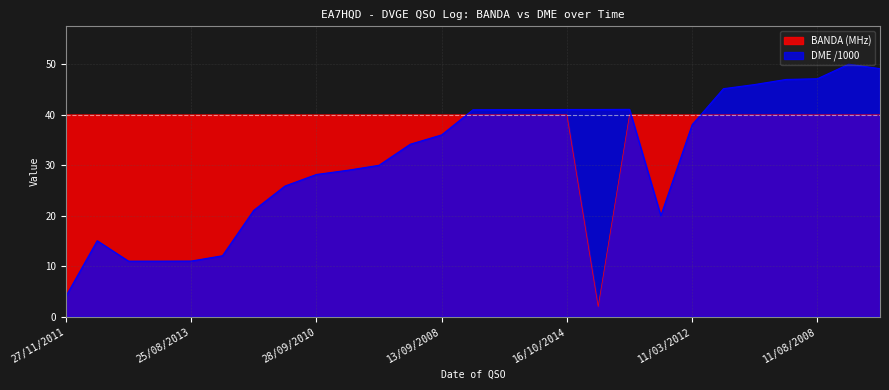

List the series in order of their overall mean, highest first.

BANDA (MHz), DME /1000